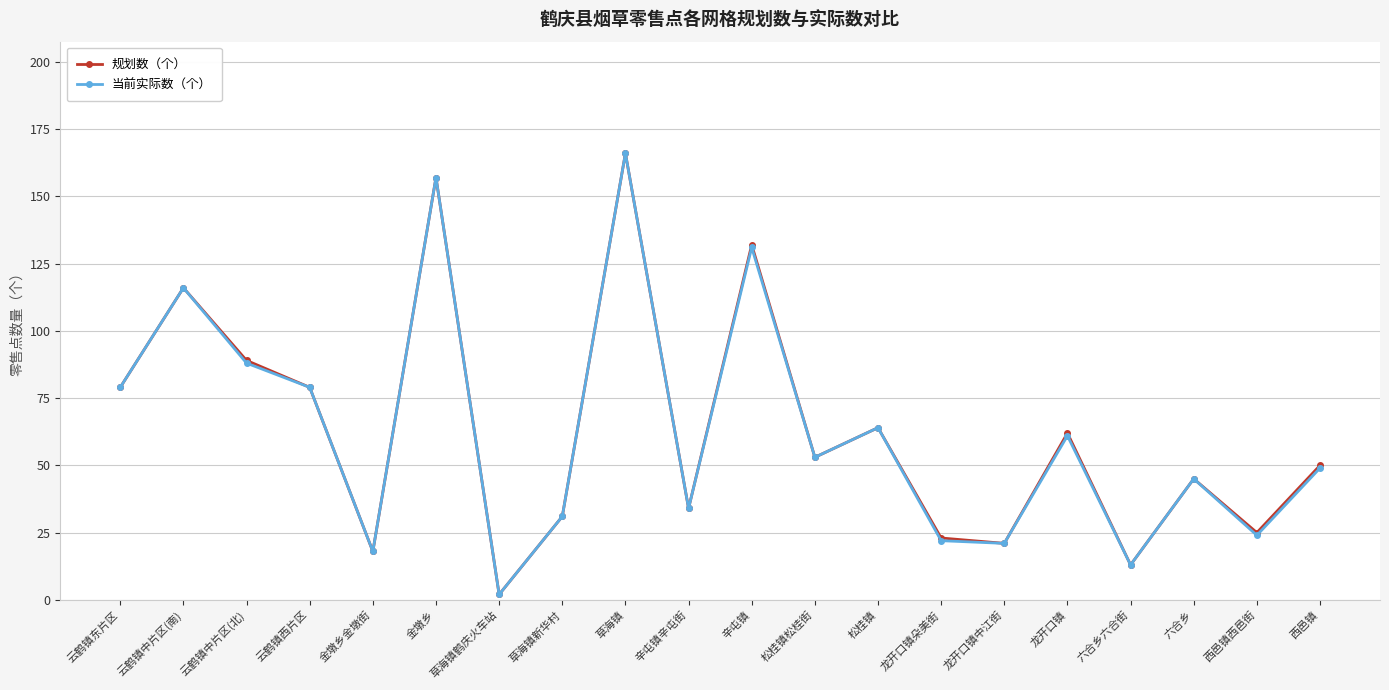

What is the label of the 11th point from the left?

辛屯镇